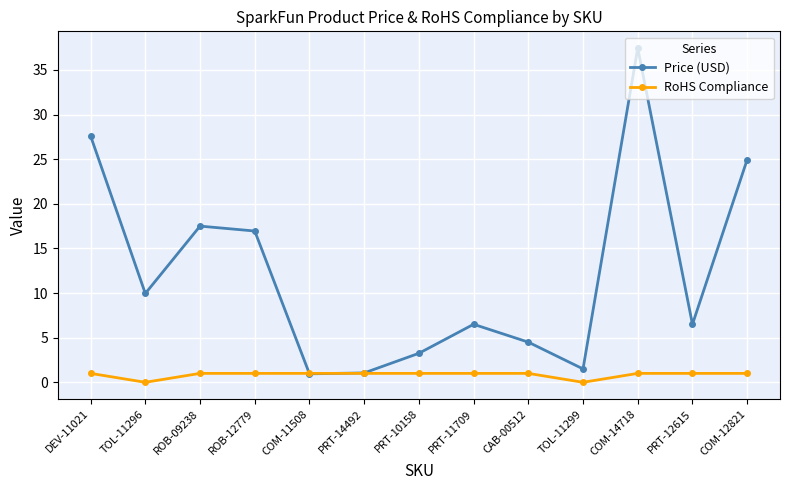

Rank the series by their average value, from lowest to highest.

RoHS Compliance, Price (USD)